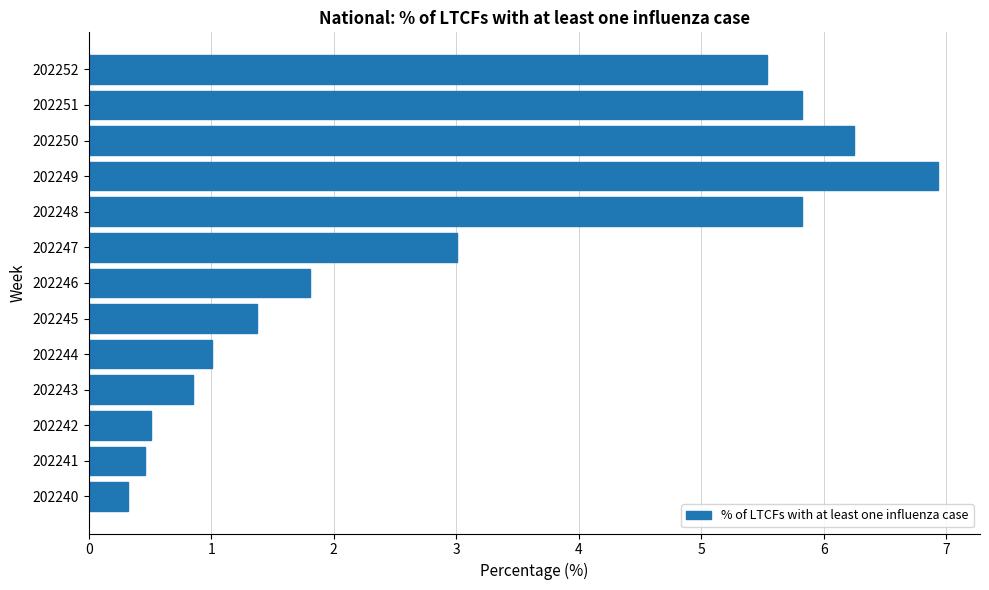

True or false: the data shows 0.5 at 202243.

False